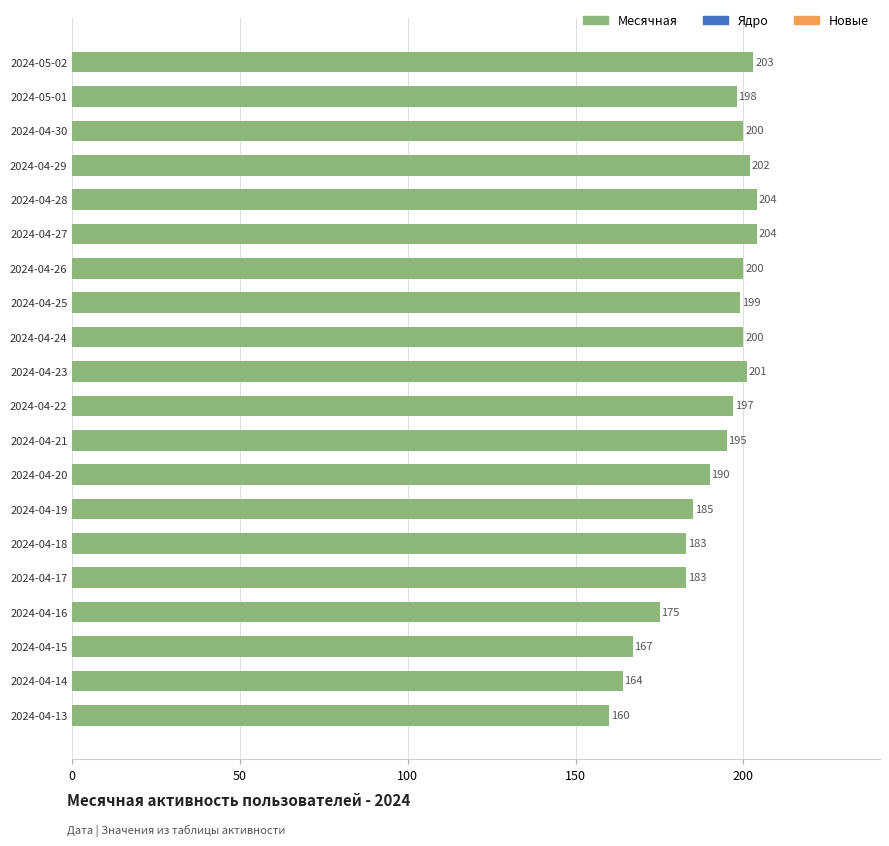

Reading bottom to top, extract all data points from this chart.

2024-04-13=160	2024-04-14=164	2024-04-15=167	2024-04-16=175	2024-04-17=183	2024-04-18=183	2024-04-19=185	2024-04-20=190	2024-04-21=195	2024-04-22=197	2024-04-23=201	2024-04-24=200	2024-04-25=199	2024-04-26=200	2024-04-27=204	2024-04-28=204	2024-04-29=202	2024-04-30=200	2024-05-01=198	2024-05-02=203